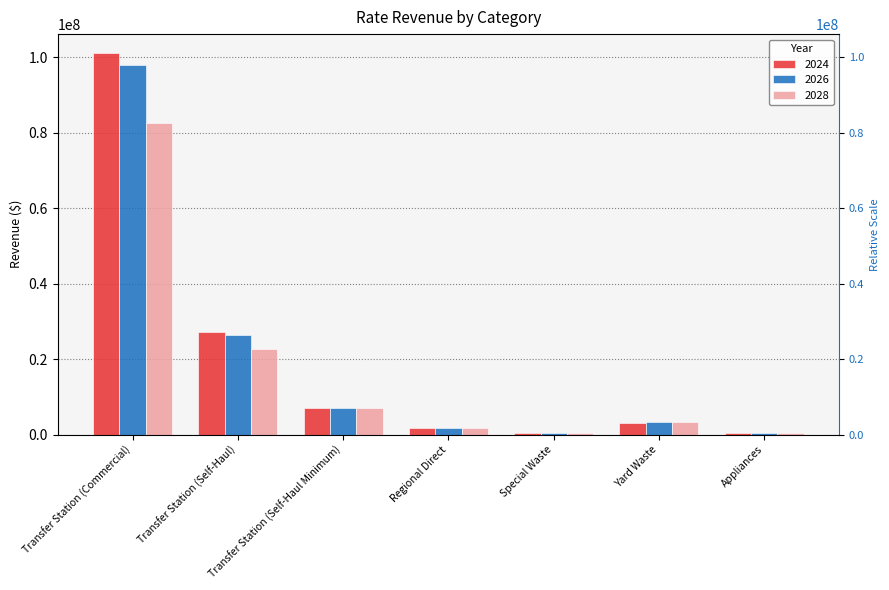

Reading left to right, extract all data points from this chart.

2024: 101126464.5	27064304.1	7048027.8	1637500.0	370000.0	3100000.0	378300.0
2026: 98117142.3	26363266.1	7077690.7	1637500.0	370000.0	3400000.0	402300.0
2028: 82577884.8	22793167.9	7127997.6	1637500.0	370000.0	3400000.0	420300.0